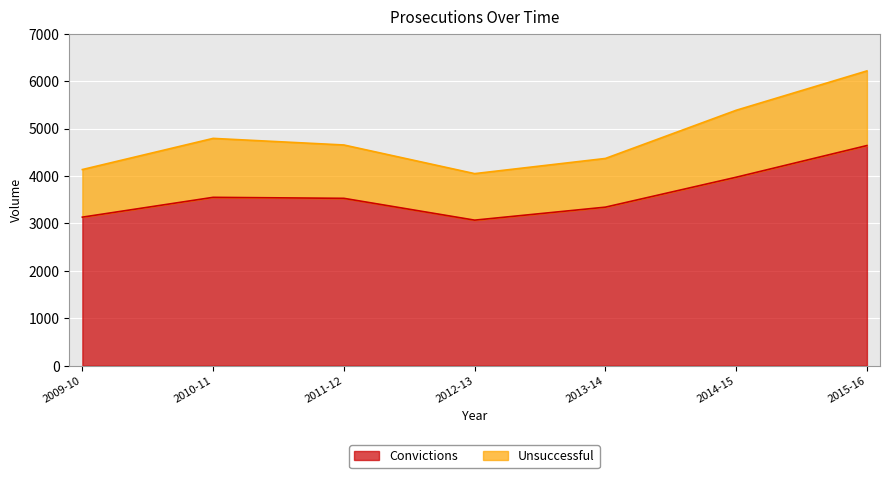

True or false: Unsuccessful has more than 2 points higher than both neighbors.

False